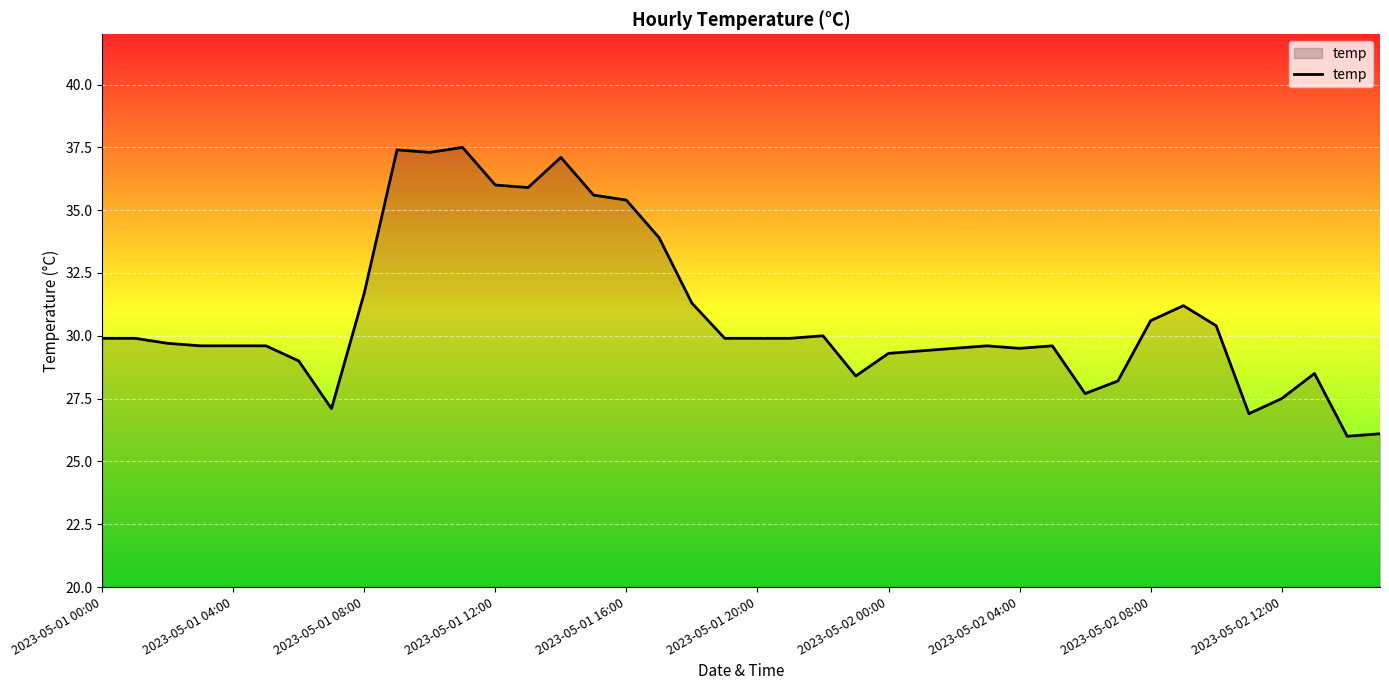

What is the difference between the maximum and minimum values?

11.5